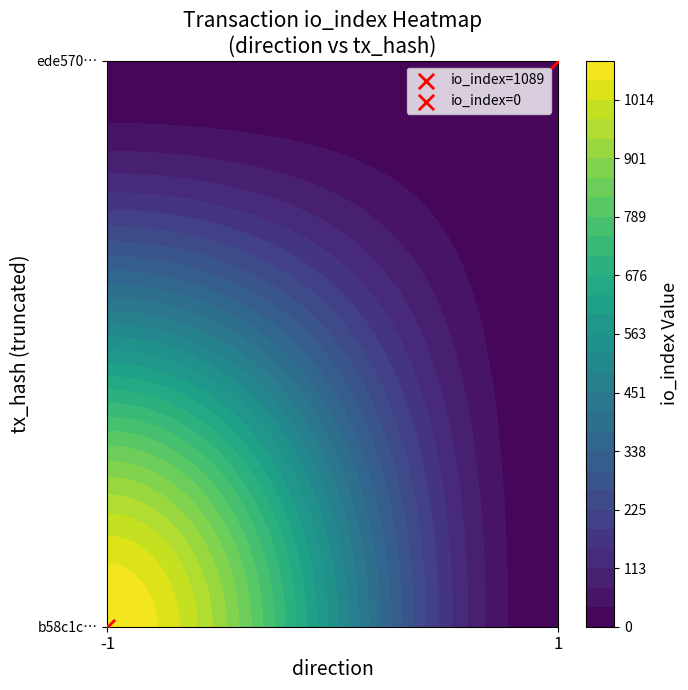

At how many categories does at least one series exceed 671?

1